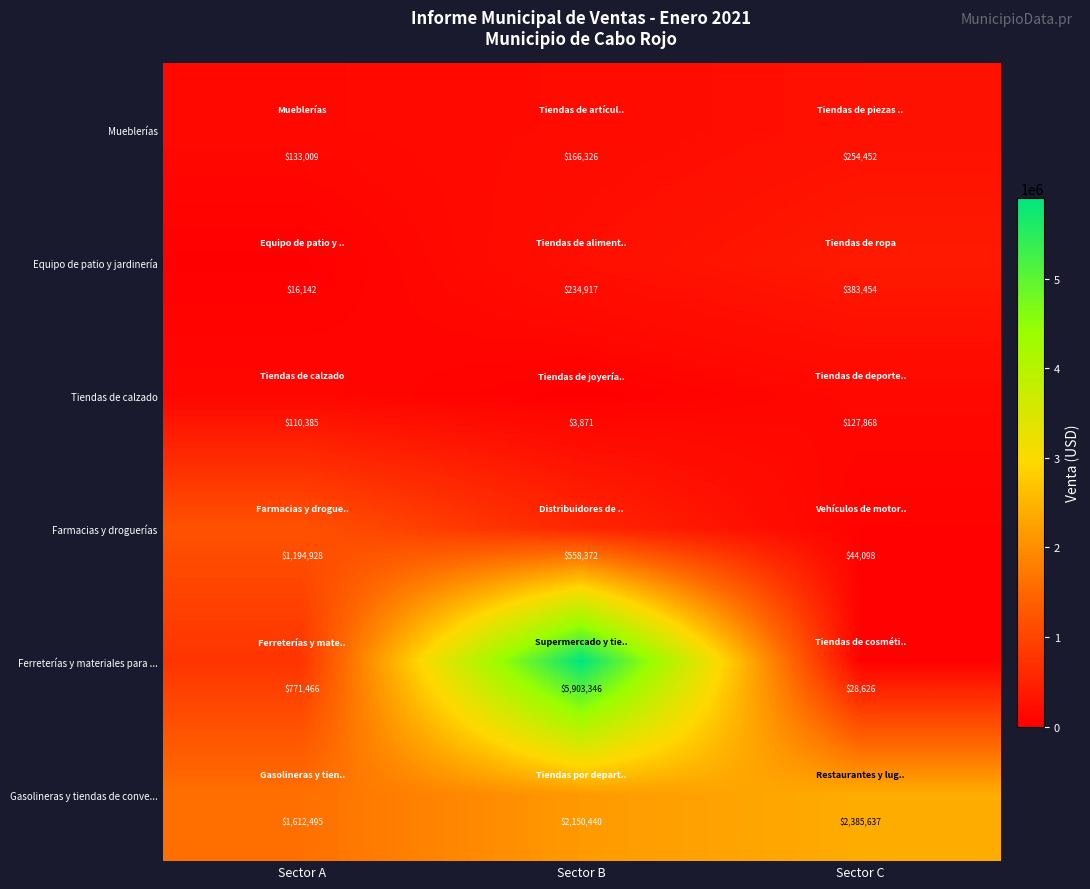

How many Ferreterías y materiales para ... values are between 28626 and 5903346?

3